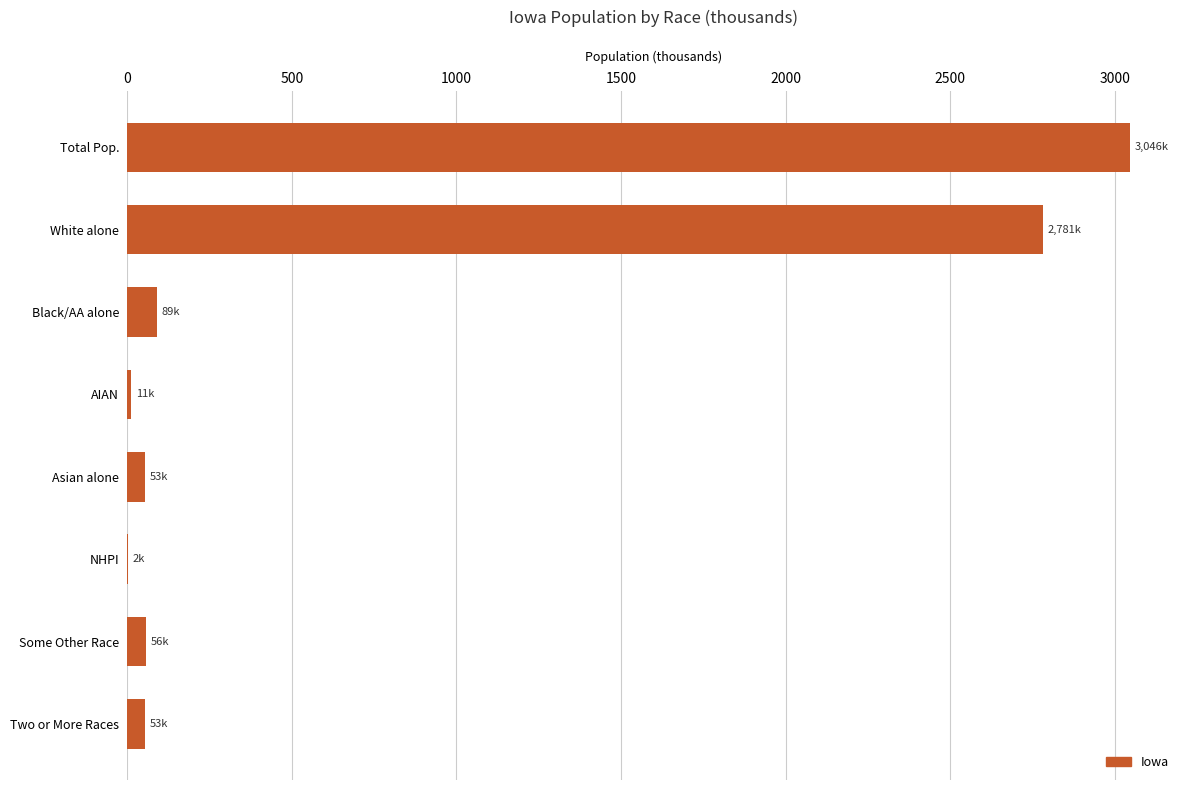

What is the average value?

761.6